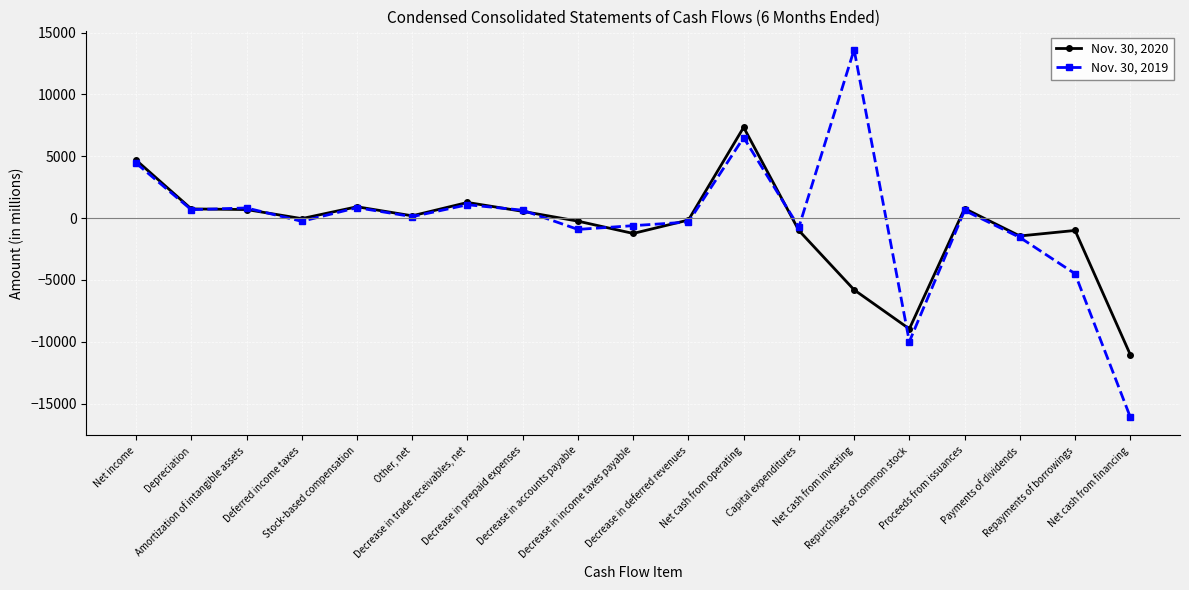

What is the difference between the Nov. 30, 2019 values at Repurchases of common stock and Decrease in accounts payable?

9080